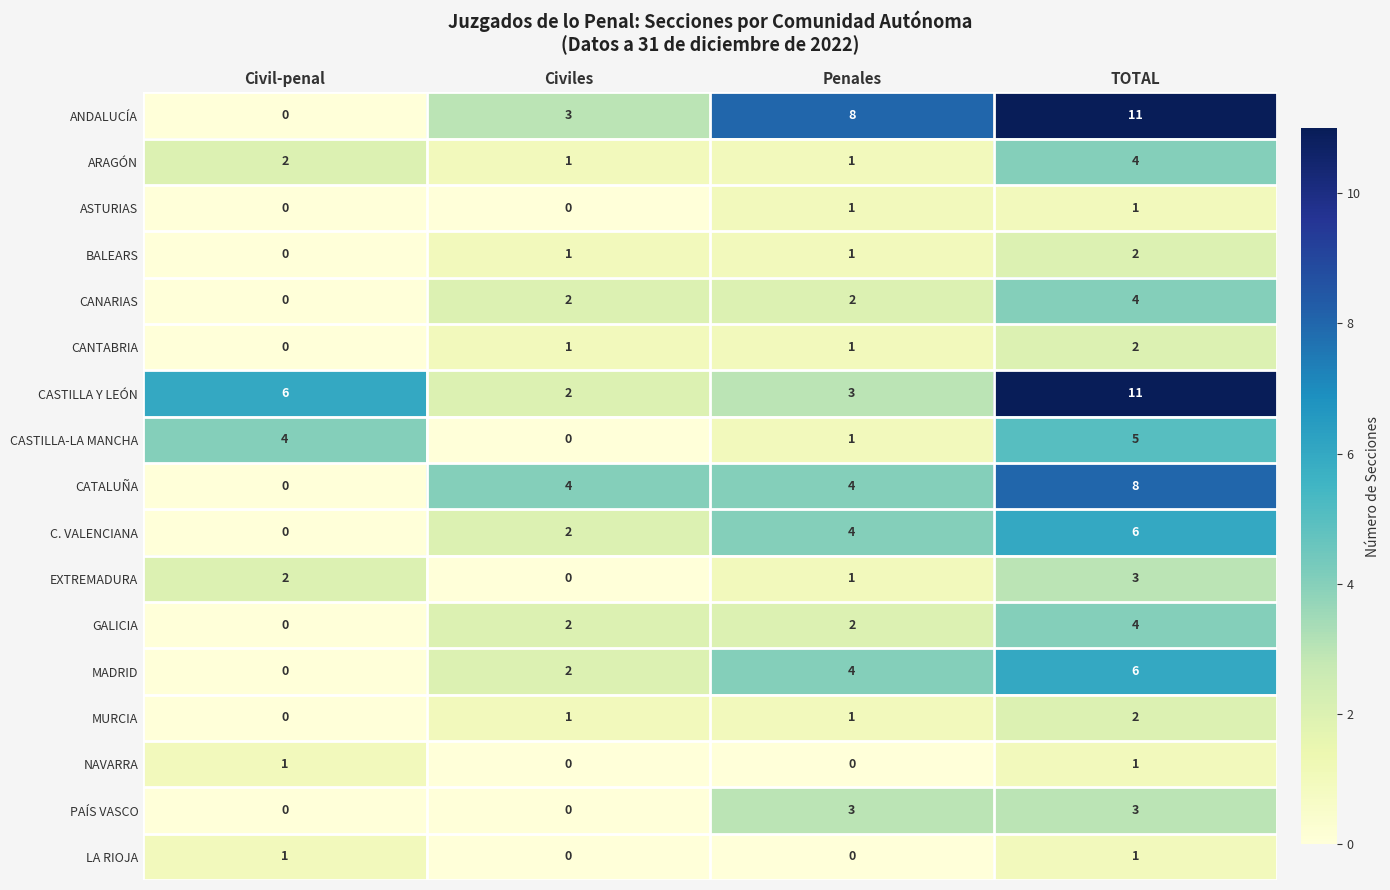

What is the difference between the highest and lowest values at TOTAL?

10